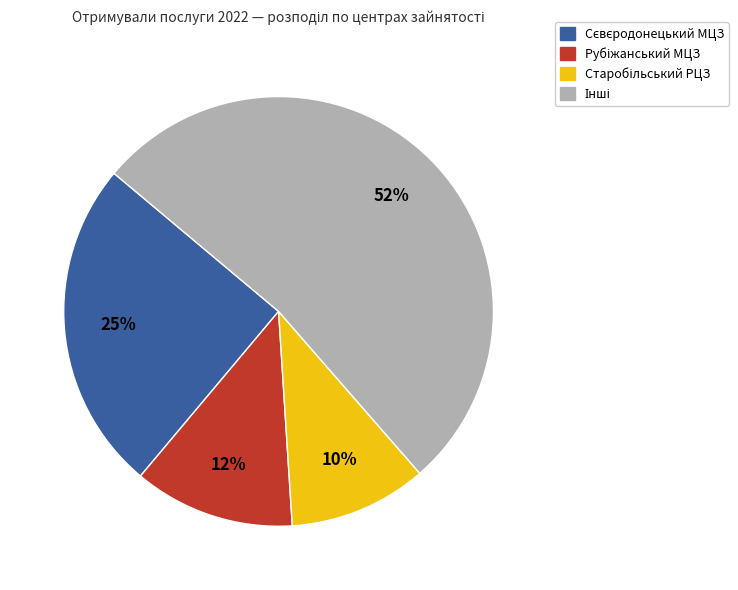

Is there any slice that represents more than half of the pie?

Yes